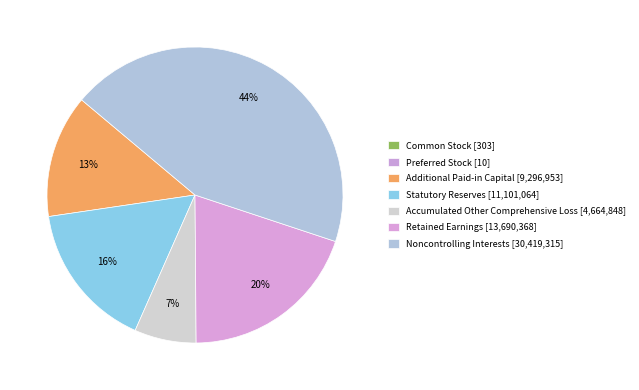

Does Accumulated Other Comprehensive Loss account for over 50% of the chart?

No